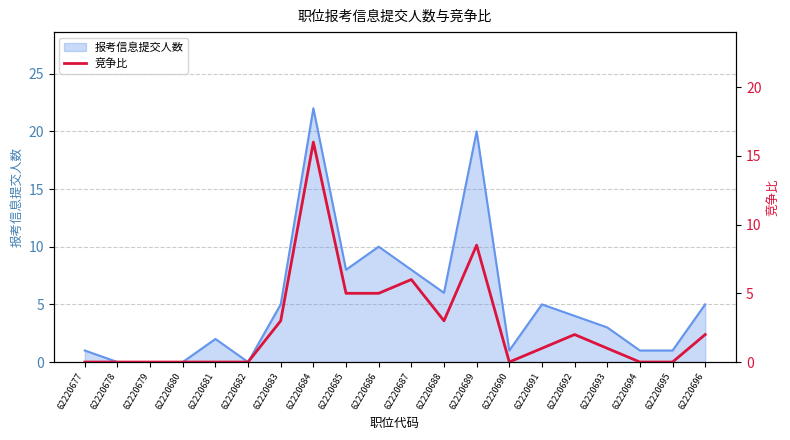

True or false: 报考信息提交人数 has a value of 0 at 62220679.

True